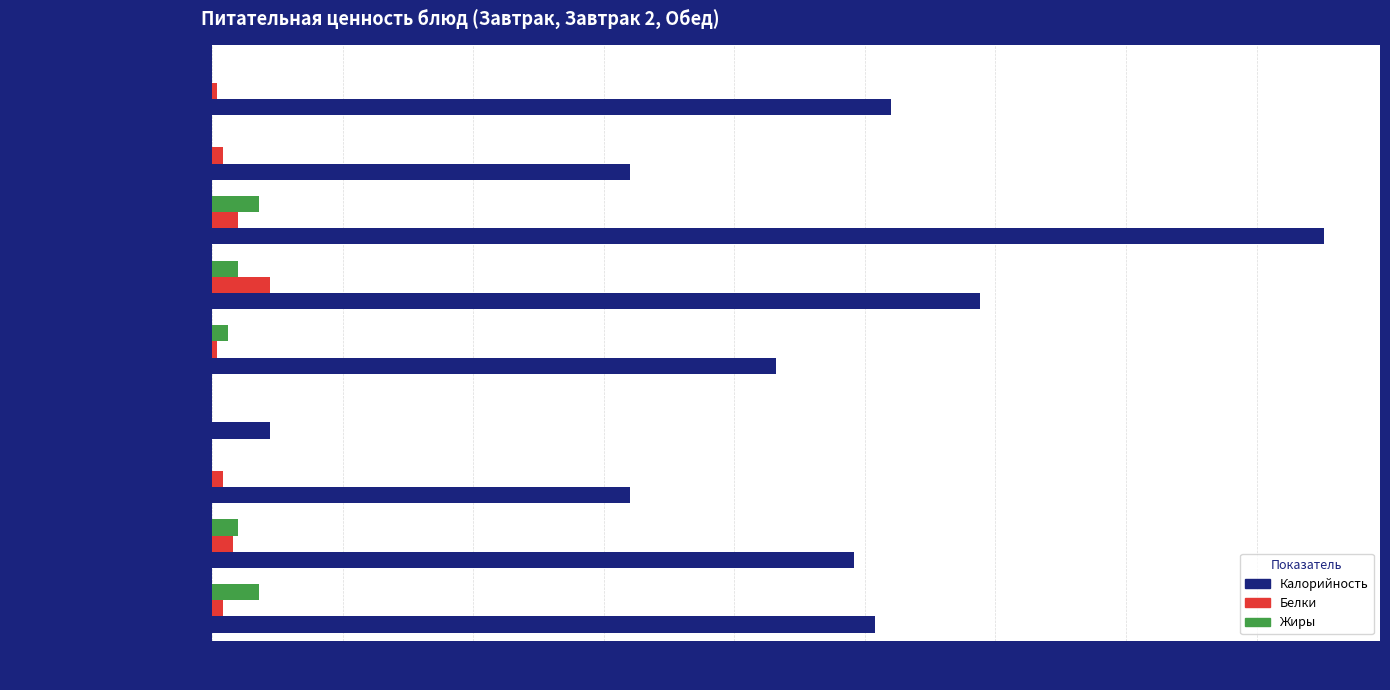

What are all the series names shown in the legend?

Калорийность, Белки, Жиры